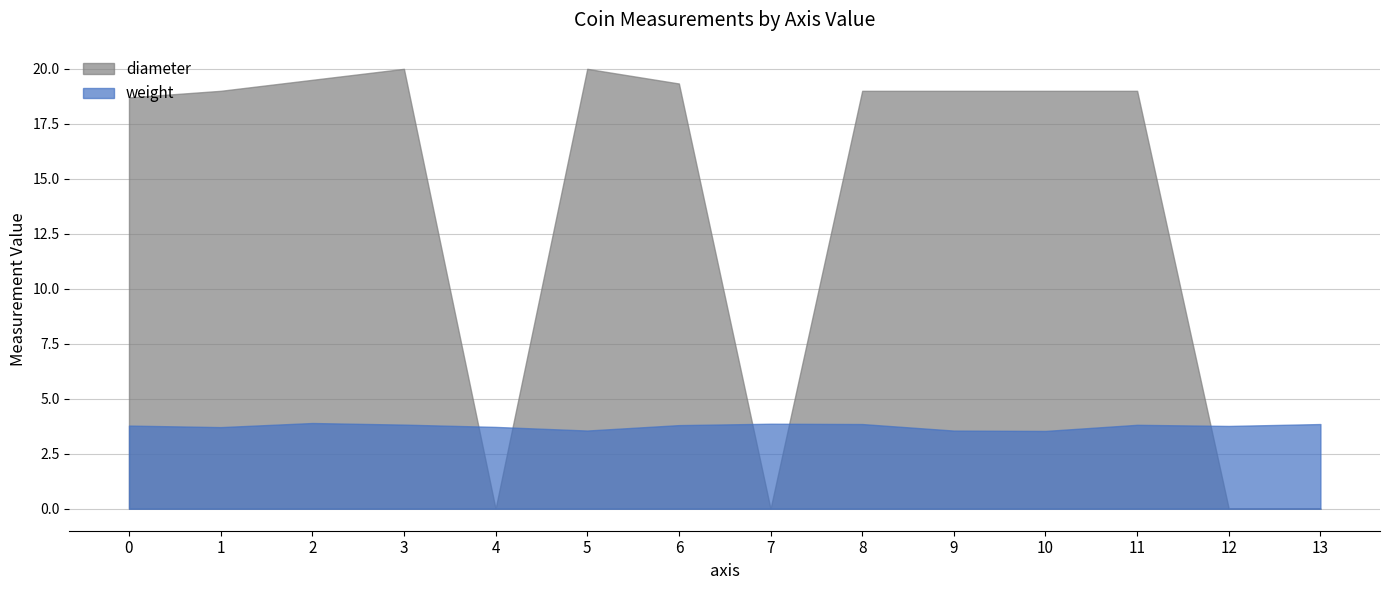

What is the minimum value for weight?

3.5